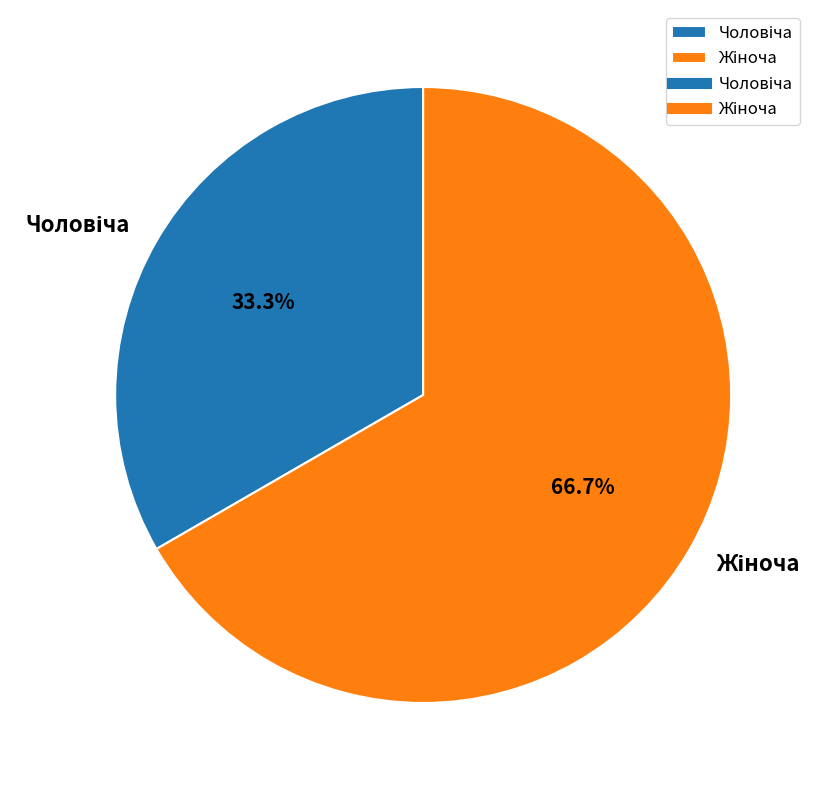

Does any single category account for the majority?

Yes